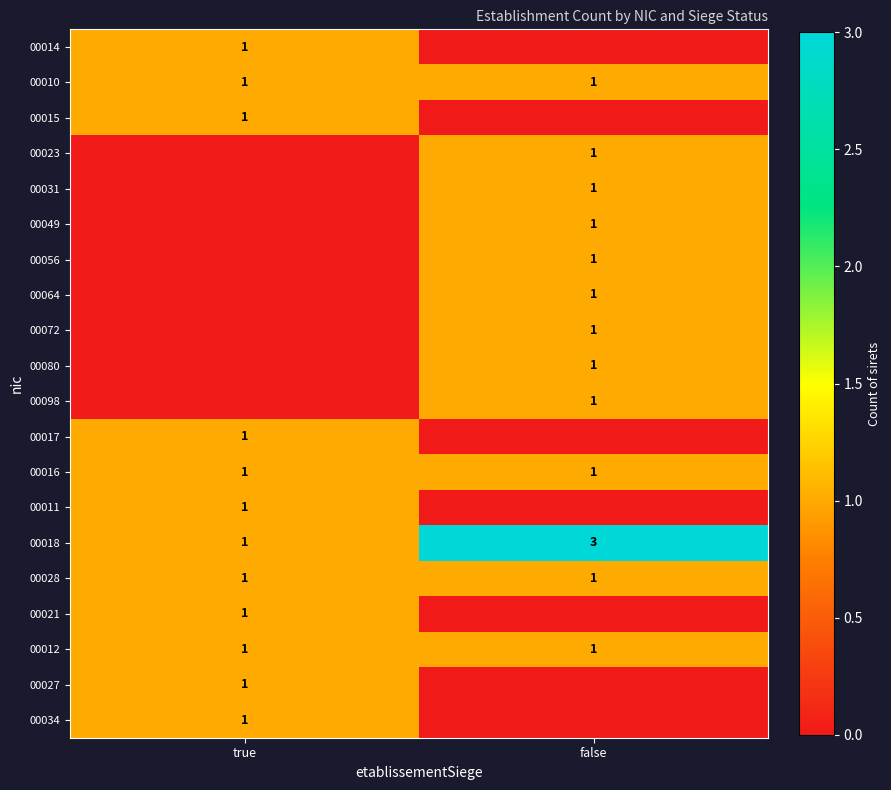

The 00012 series shows 1 at true. True or false?

True